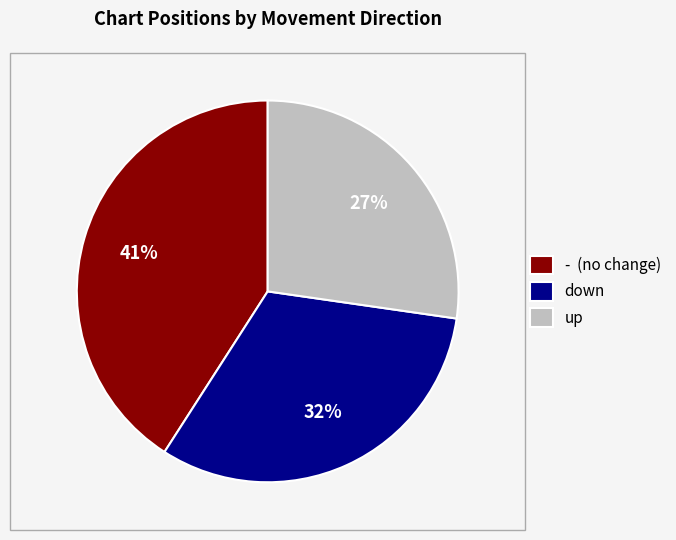

Is it true that down is 32% of the pie?

True